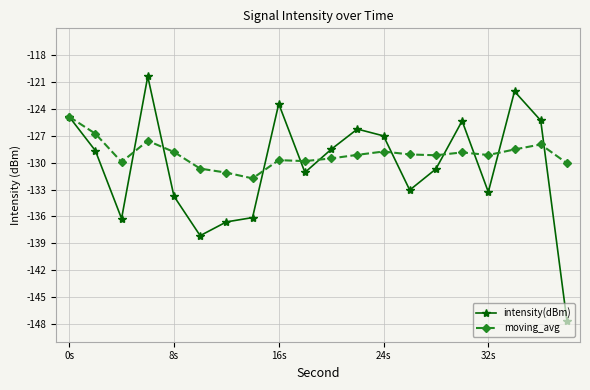

What is the smallest value displayed?

-147.6